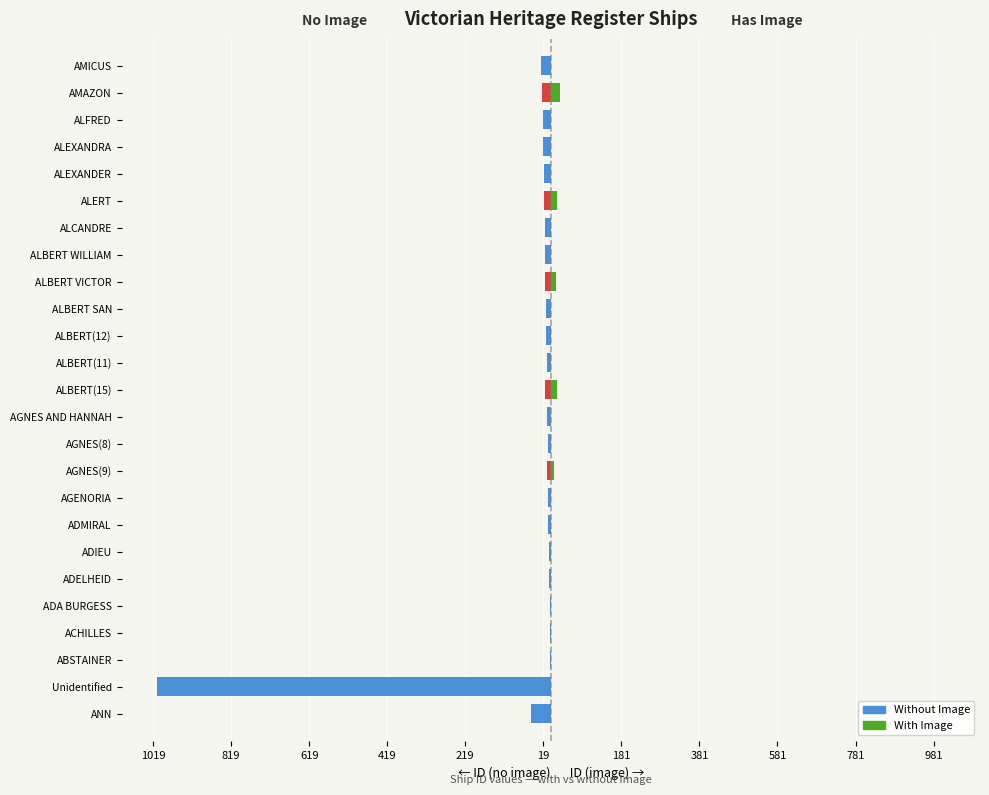

At how many categories does at least one series exceed -609?

25